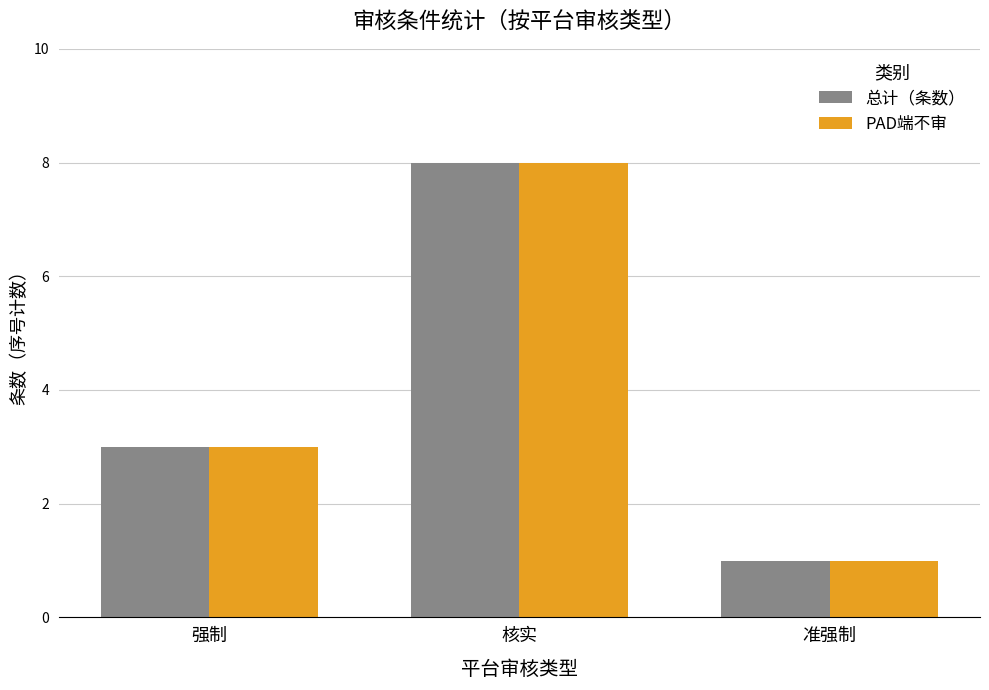

What is the label of the 2nd bar from the right?

核实